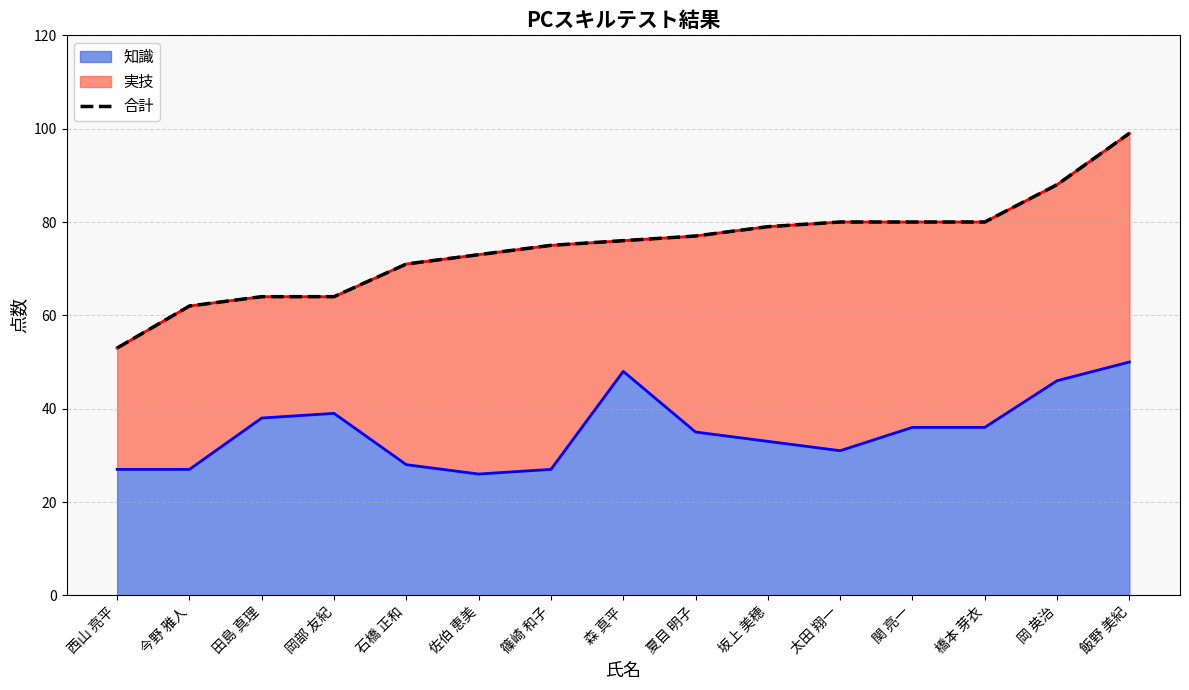

List the labels in order of value, smallest first.

西山 亮平, 今野 雅人, 田島 真理, 岡部 友紀, 石橋 正和, 佐伯 恵美, 篠崎 和子, 森 真平, 夏目 明子, 坂上 美穂, 太田 翔一, 関 亮一, 橋本 芽衣, 岡 英治, 飯野 美紀